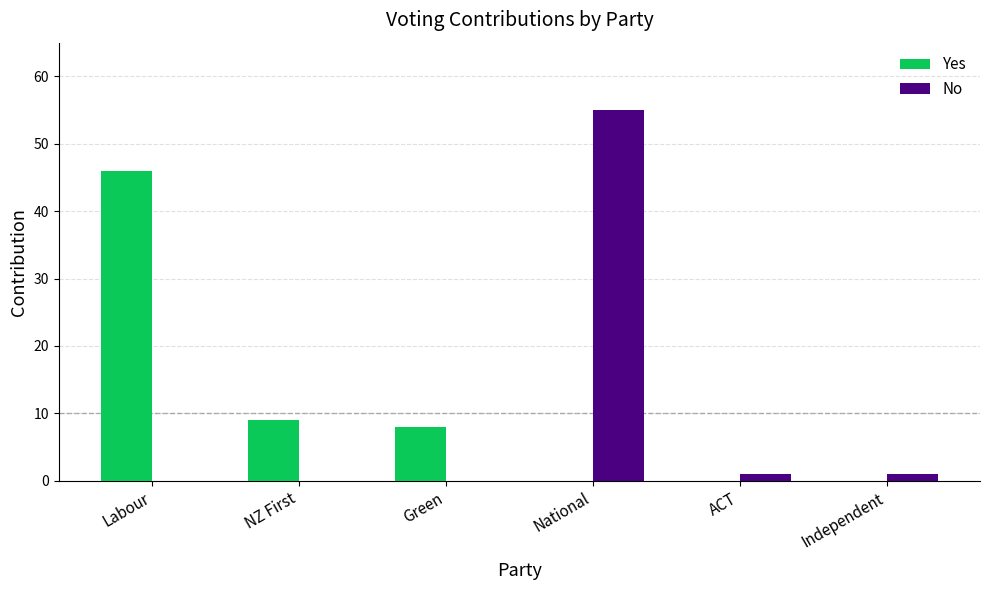

Which series has the widest spread of values?

No